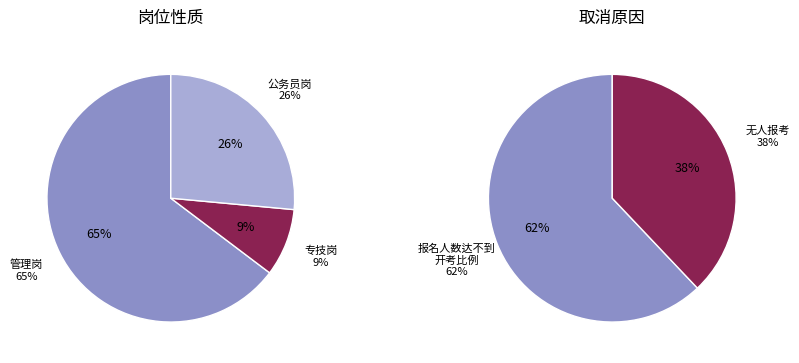

Approximately how many times larger is the value at 管理岗 compared to 公务员岗?

2.4